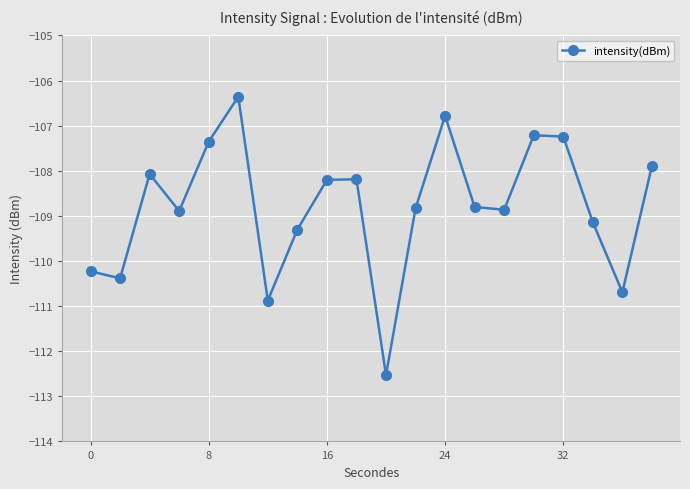

What is the value of the 9th point from the left?

-108.2